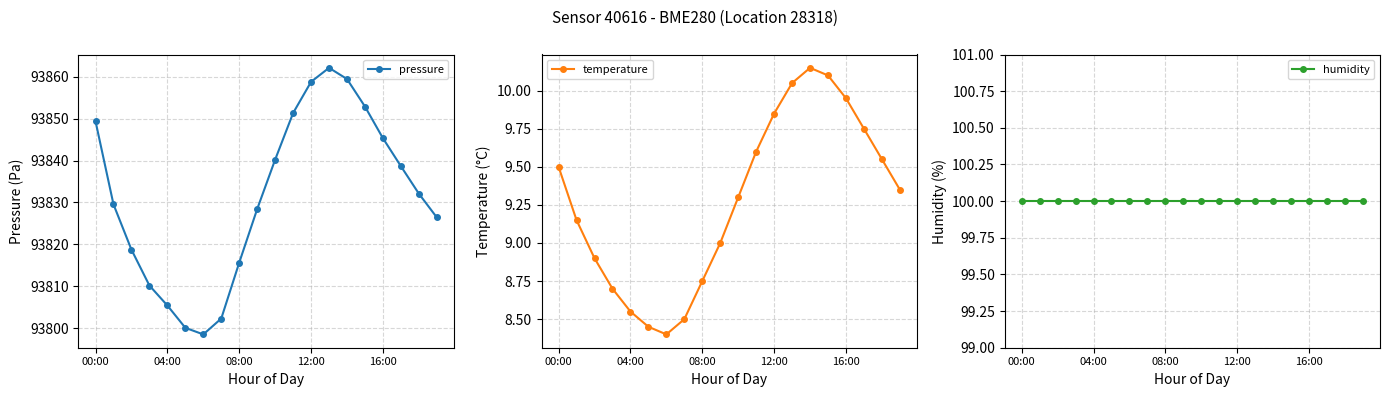

What is the greatest value displayed?

93862.1